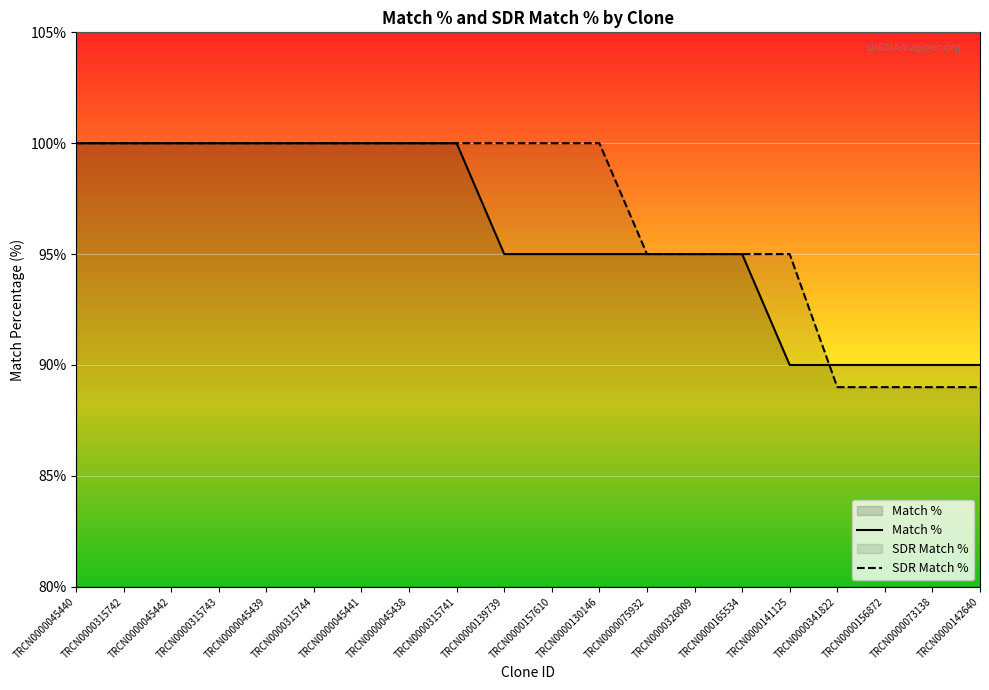

Which label corresponds to the smallest value in the chart?

TRCN0000341822